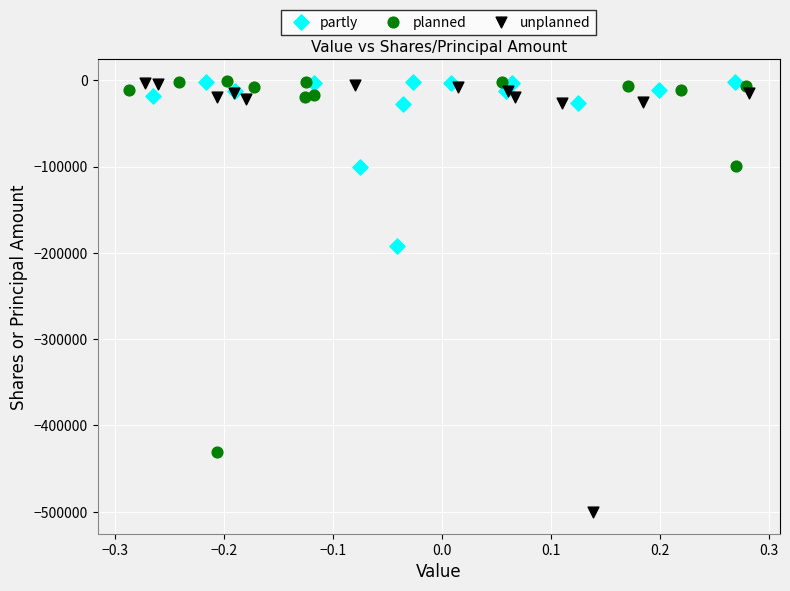

Which series contains the lowest Y value?

unplanned